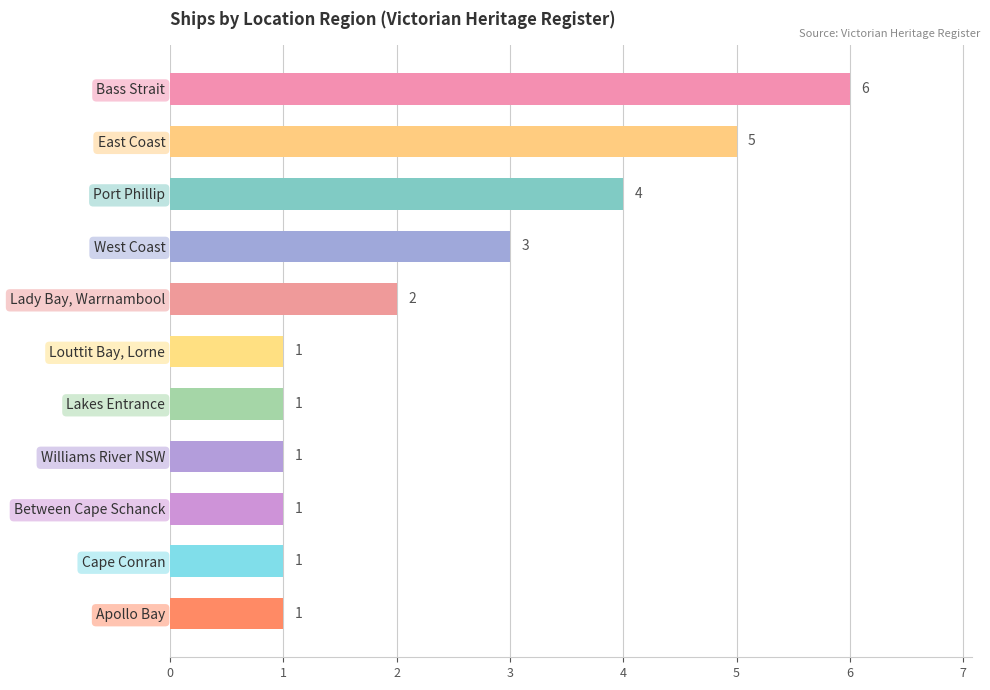

Reading bottom to top, transcribe all the data shown in this chart.

Apollo Bay=1	Cape Conran=1	Between Cape Schanck=1	Williams River NSW=1	Lakes Entrance=1	Louttit Bay, Lorne=1	Lady Bay, Warrnambool=2	West Coast=3	Port Phillip=4	East Coast=5	Bass Strait=6